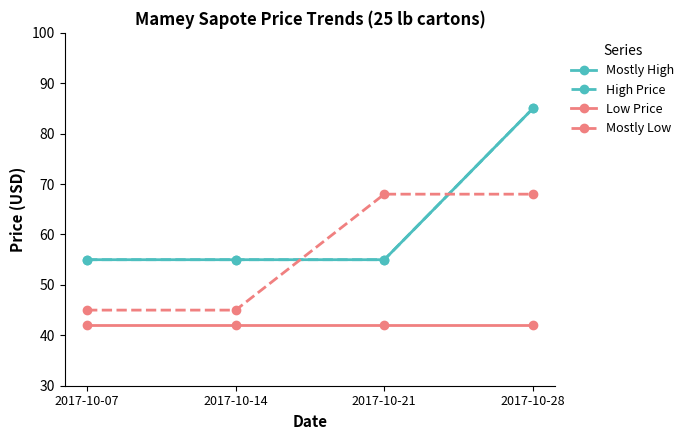

Does the chart have visible grid lines?

No